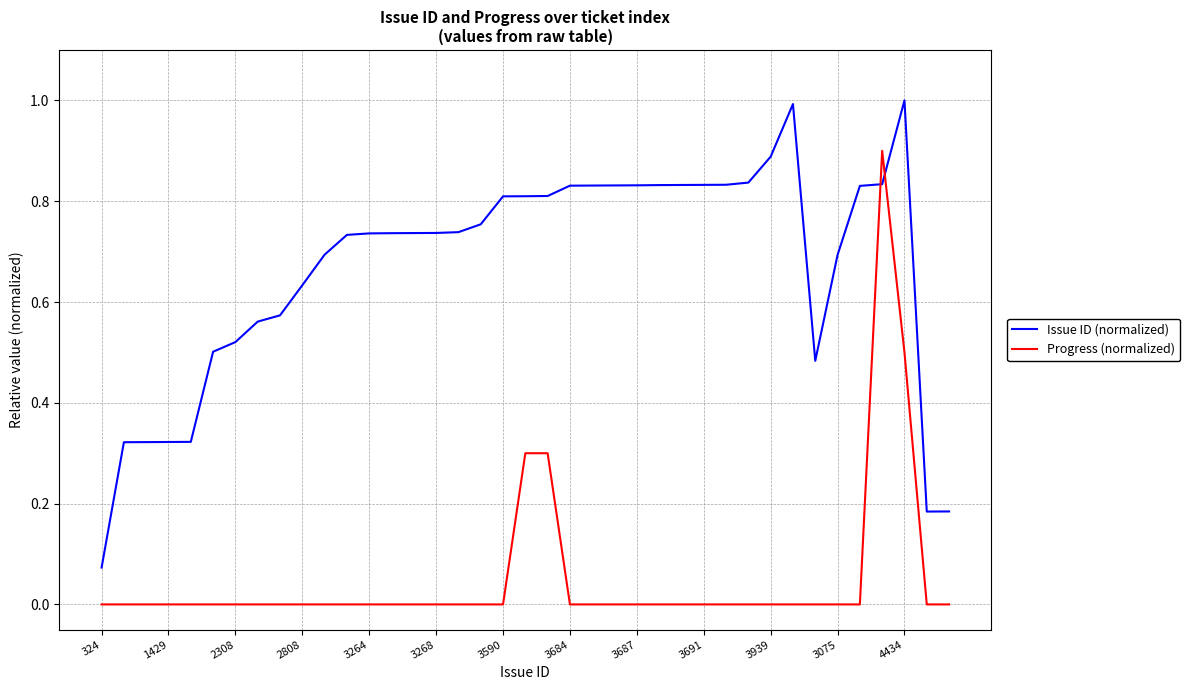

What is the maximum value shown in the chart?

1.0